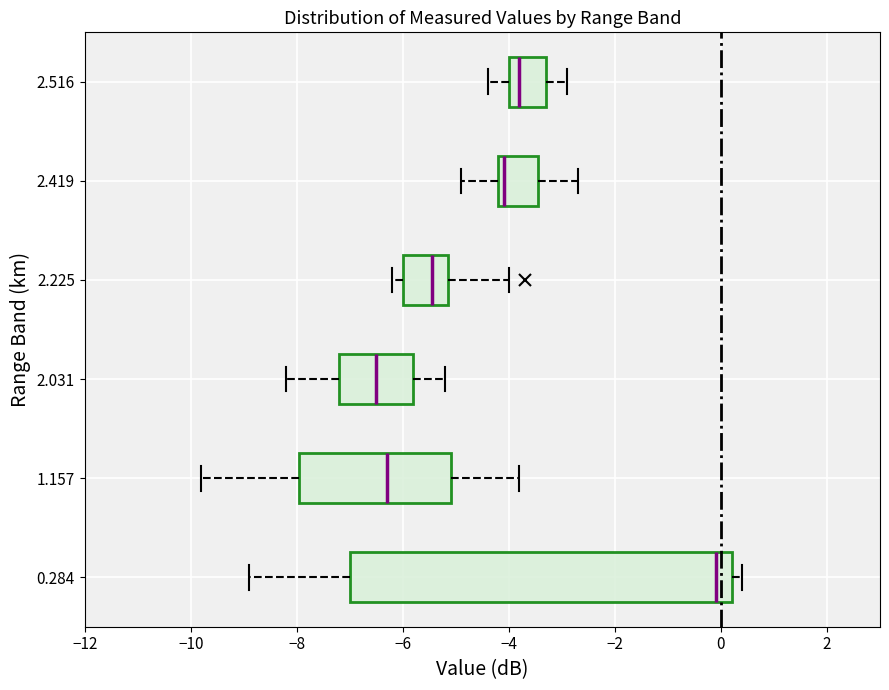

Where is the left edge of the box at y = 2.031 on the x-axis? The values are not printed on the chart, so give them approximately, as read against the axis.

-7.2